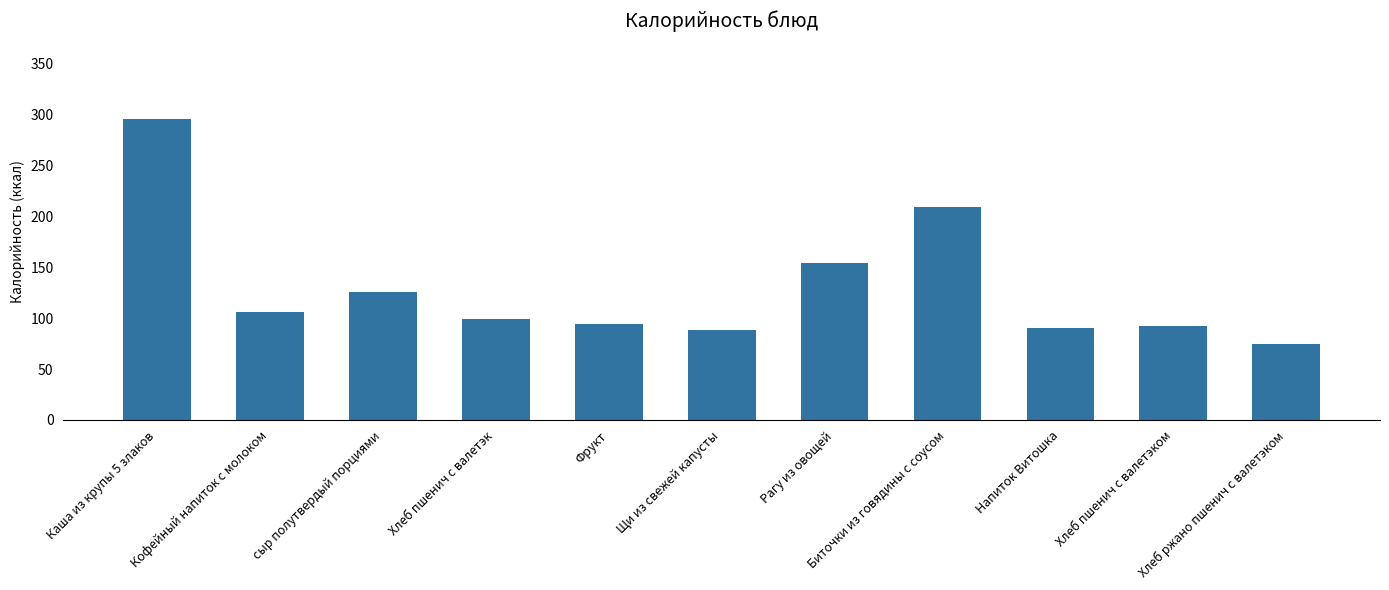

What is the greatest value displayed?

296.0